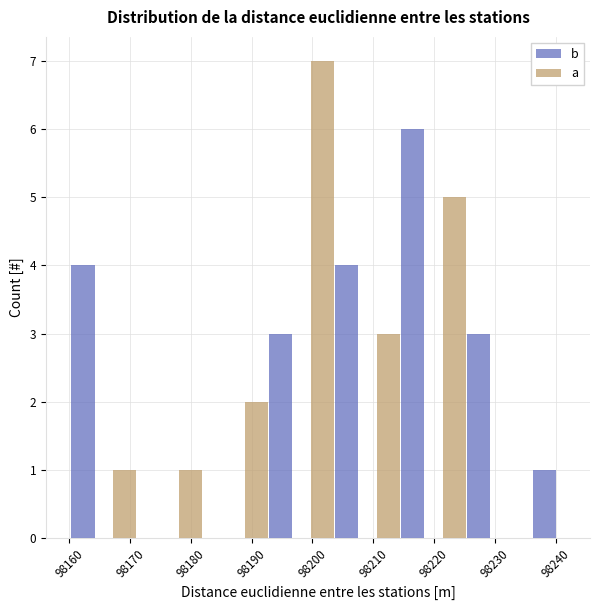

In the b series, which range on the x-axis has the tallest bar?

98214 to 98220